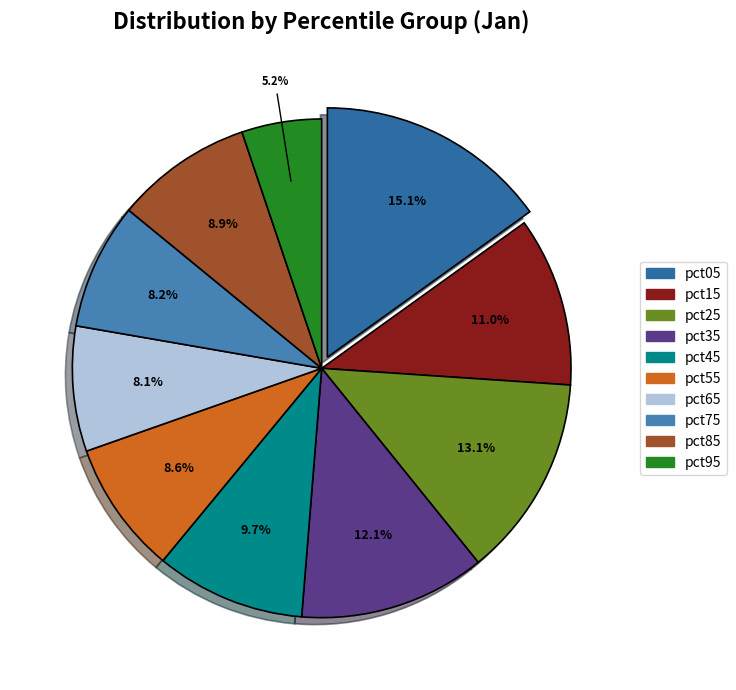

To the nearest percent, what is the average slice percentage?

10%